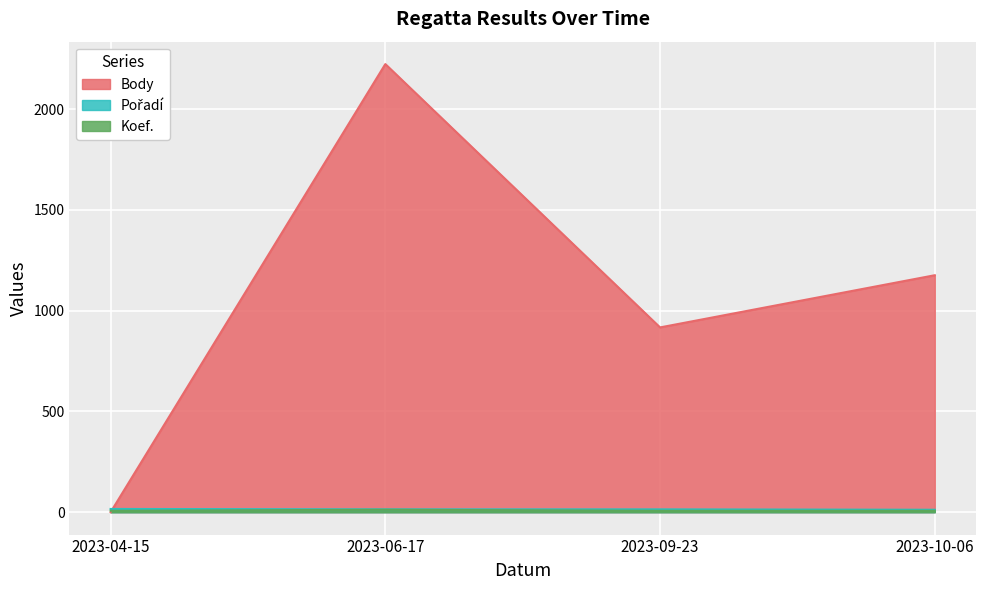

What is the difference between the maximum and second lowest values in the Koef. series?

5